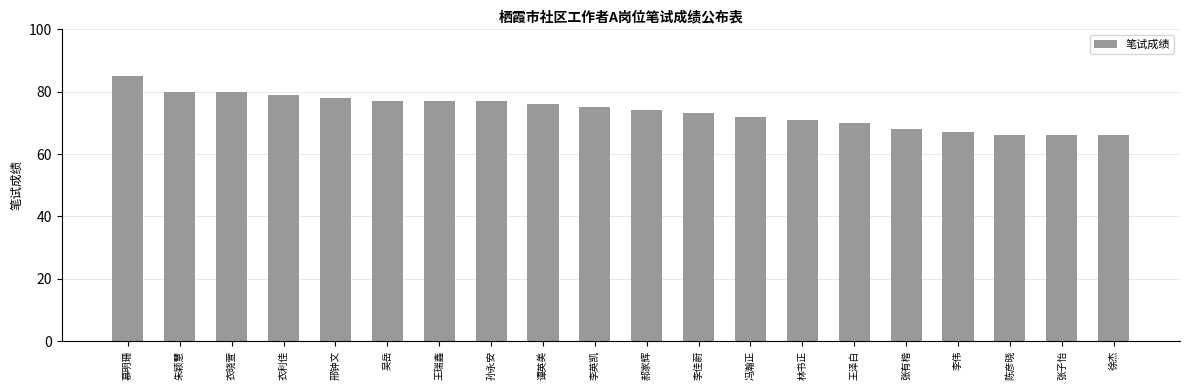

Where does the data first go above 75?

慕明珊